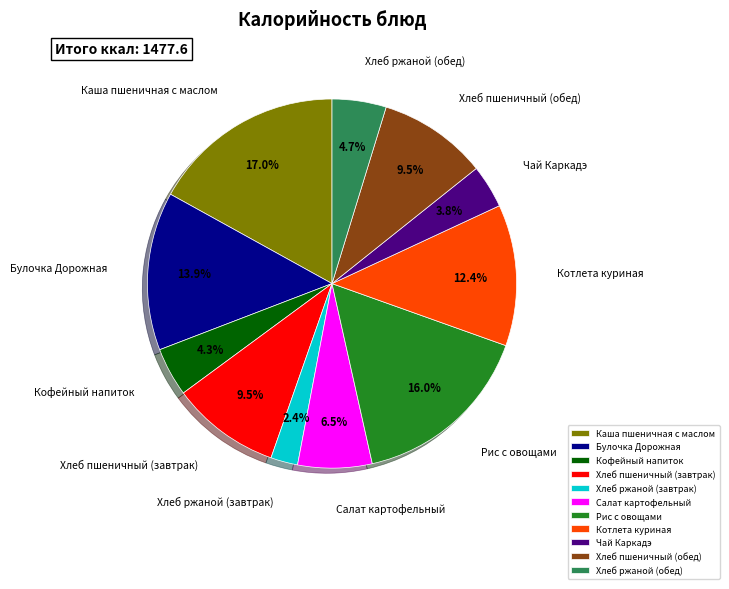

What percentage do Чай Каркадэ and Котлета куриная together represent?

16.2%